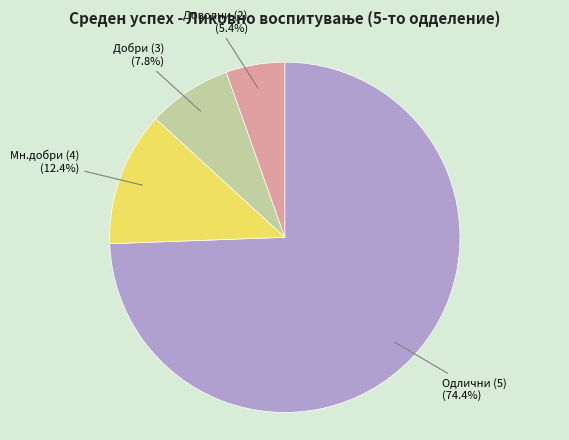

Between Одлични (5) and Добри (3), which is larger?

Одлични (5)